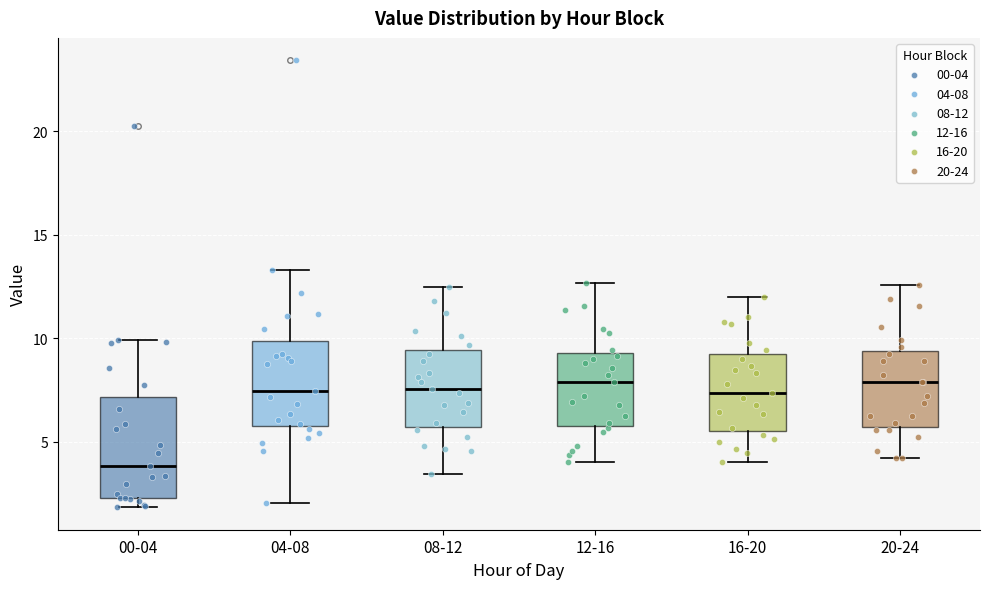

Reading left to right, read every box against the y-axis: the position of its median line, the range the box covers, and the ends of its whiskers. The values are not printed on the chart, so give them approximately, as read against the axis.

00-04: median 4.0, box 2.5 to 7.0, whiskers 2.0 to 10.0
04-08: median 7.5, box 5.5 to 10.0, whiskers 2.0 to 13.5
08-12: median 7.5, box 5.5 to 9.5, whiskers 3.5 to 12.5
12-16: median 8.0, box 6.0 to 9.5, whiskers 4.0 to 12.5
16-20: median 7.5, box 5.5 to 9.0, whiskers 4.0 to 12.0
20-24: median 8.0, box 5.5 to 9.5, whiskers 4.0 to 12.5